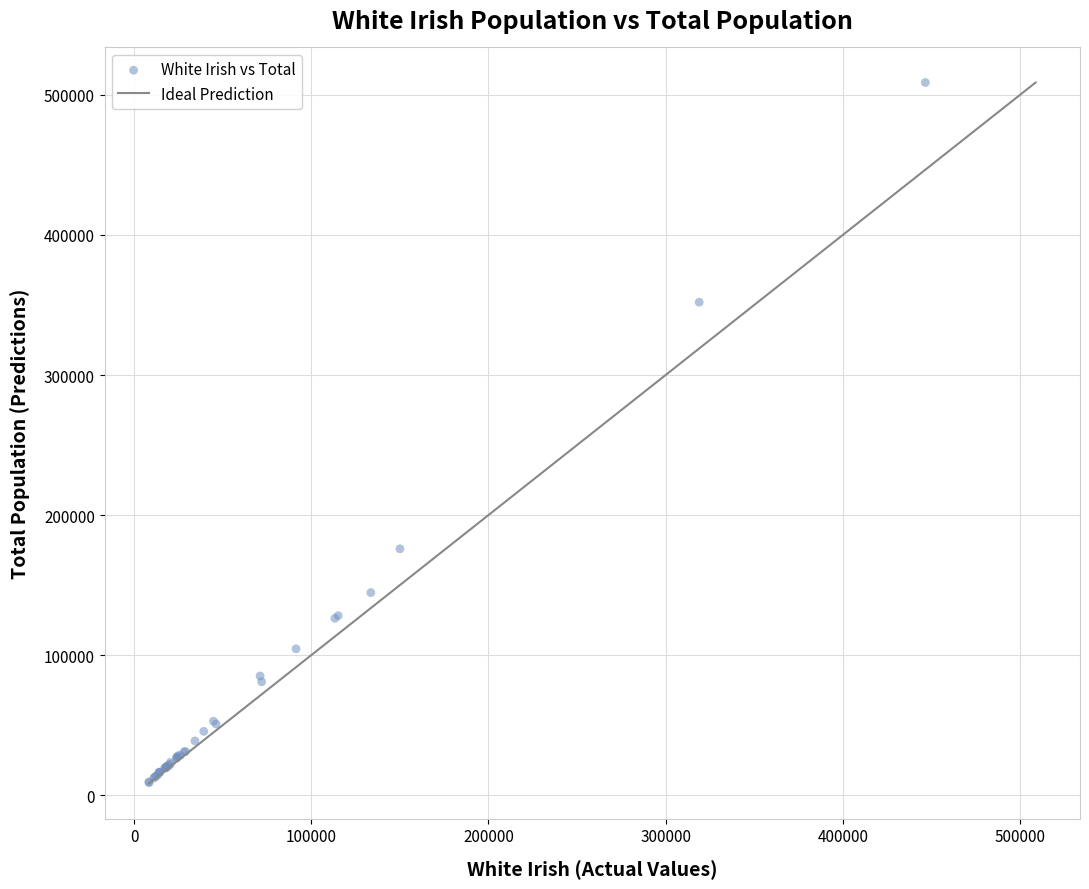

What Y value in the scatter plot is closest to 258906?

175926